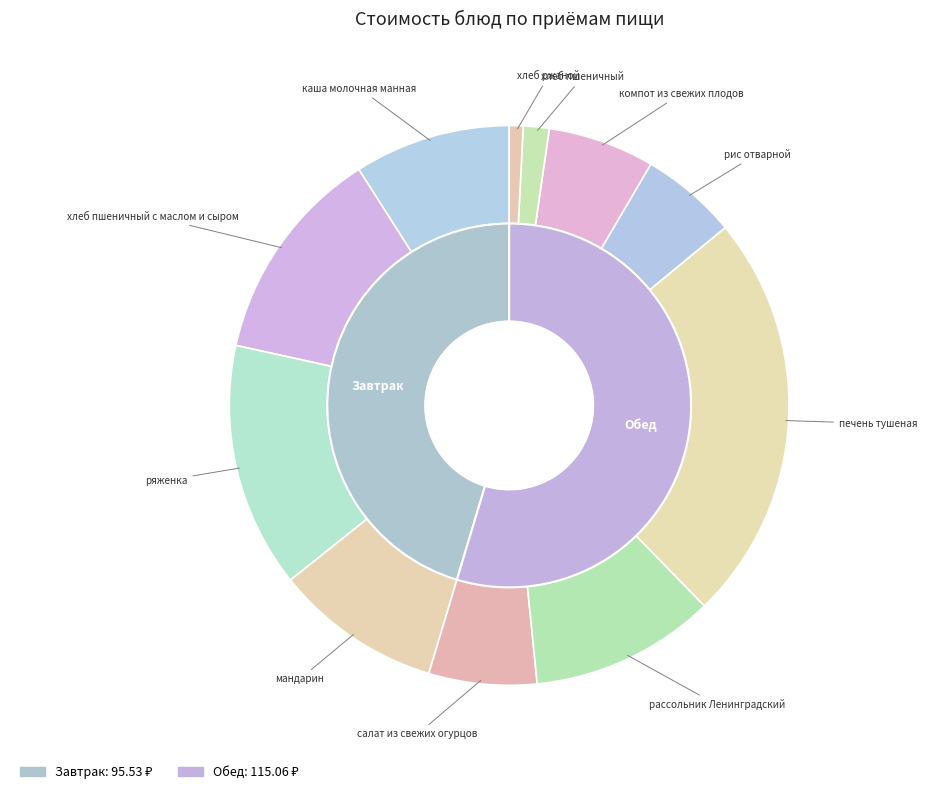

How many slices are in this pie chart?

11